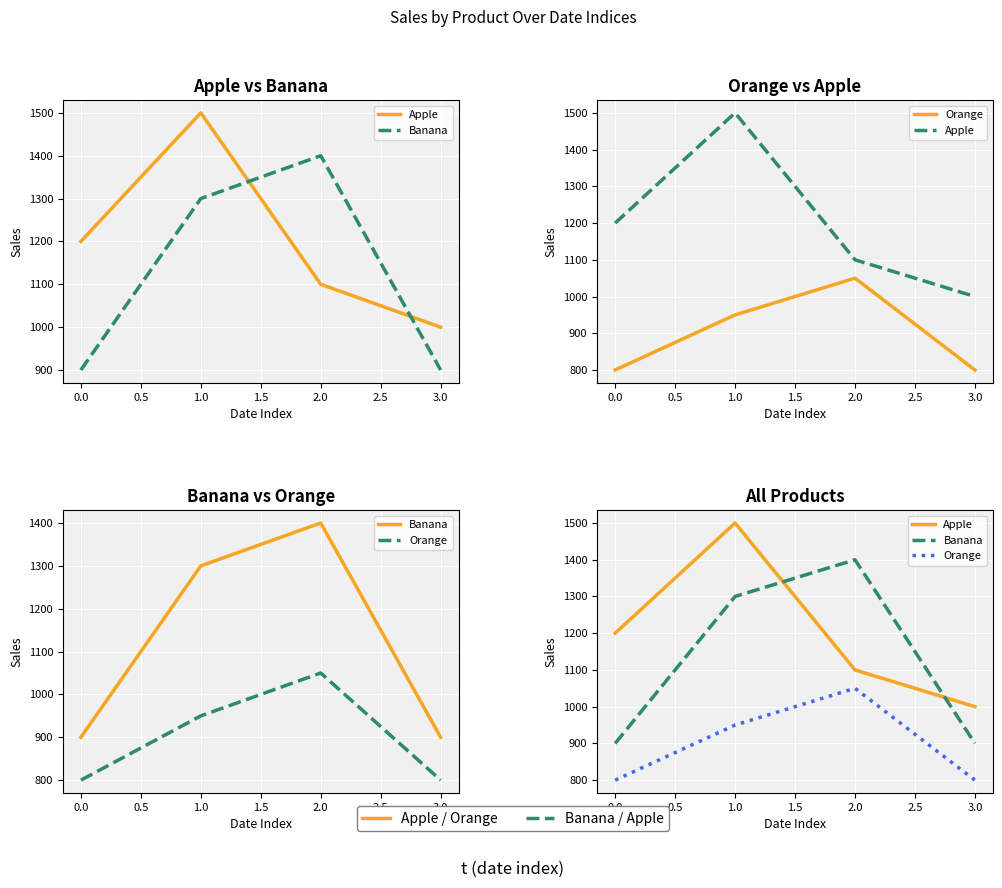

The value of Apple at 1.0 is 2314. True or false?

False